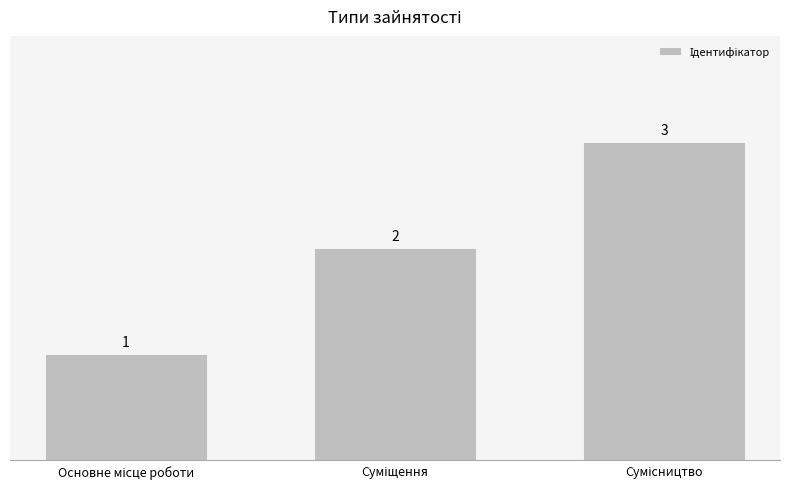

How many bars are there in total?

3